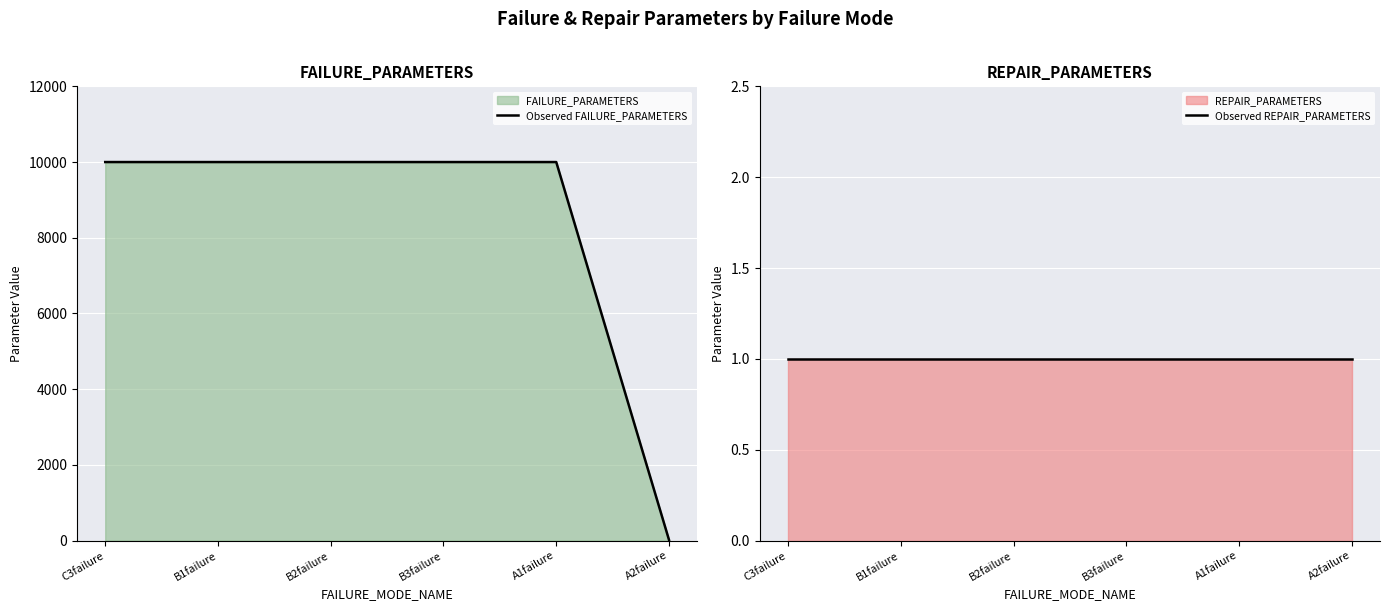

The value of Observed FAILURE_PARAMETERS at A1failure is 6556. True or false?

False